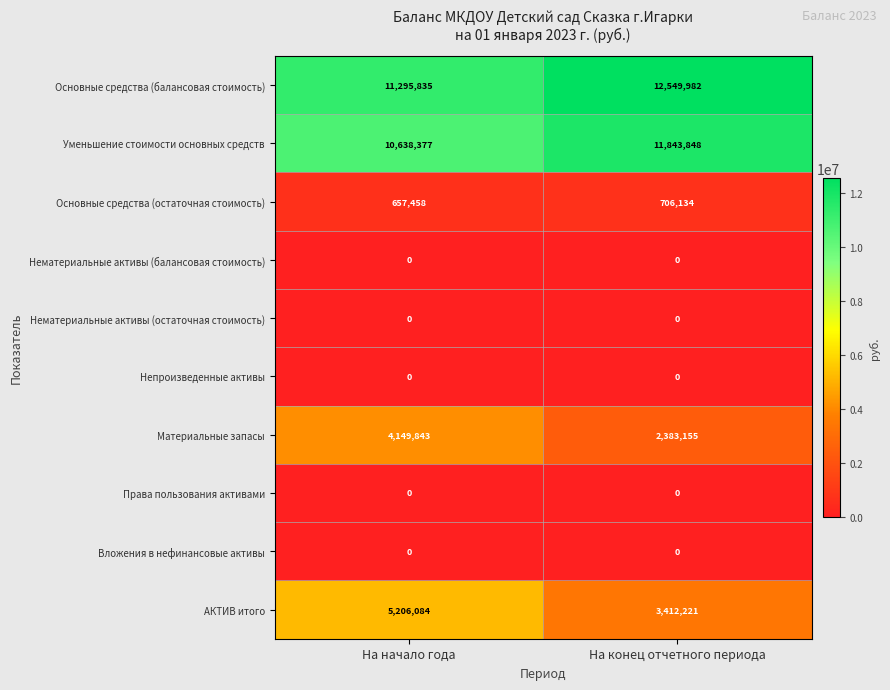

The value of АКТИВ итого at На начало года is 5206084. True or false?

True